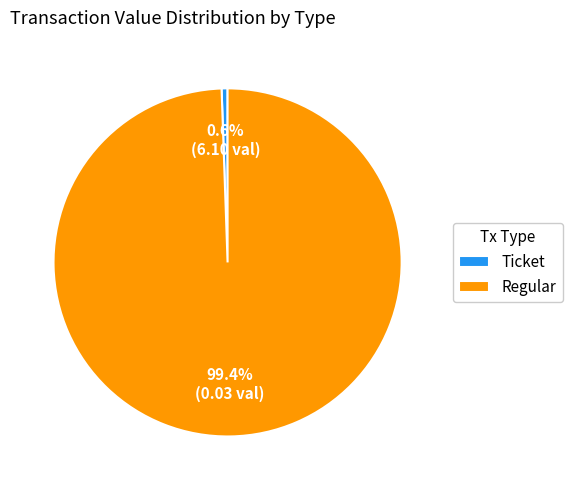

What is the total percentage of Ticket and Regular?

100.0%